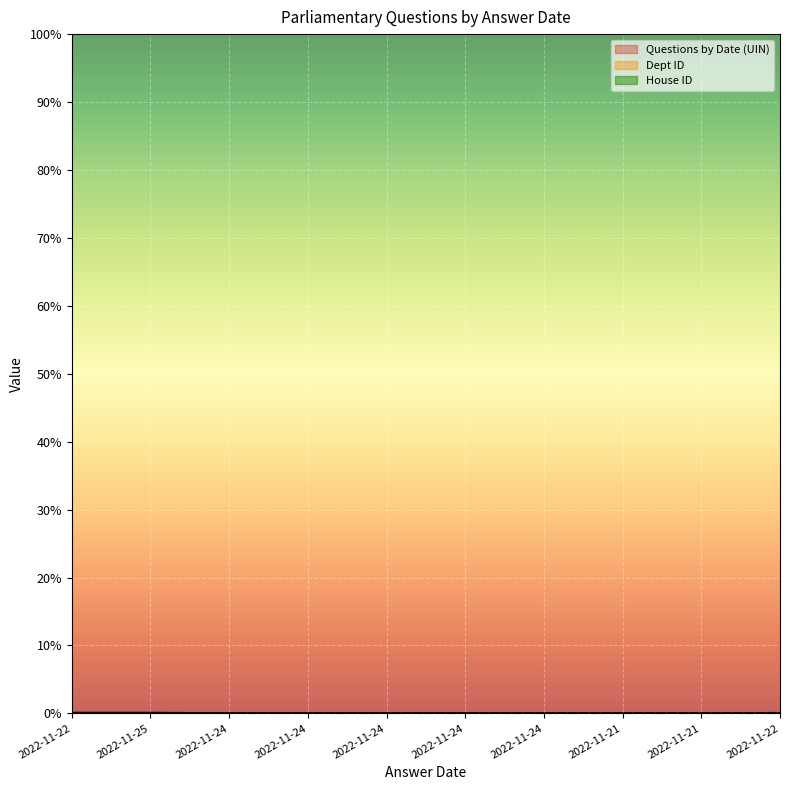

True or false: Dept ID has a value of 62.0 at 2022-11-22.

True